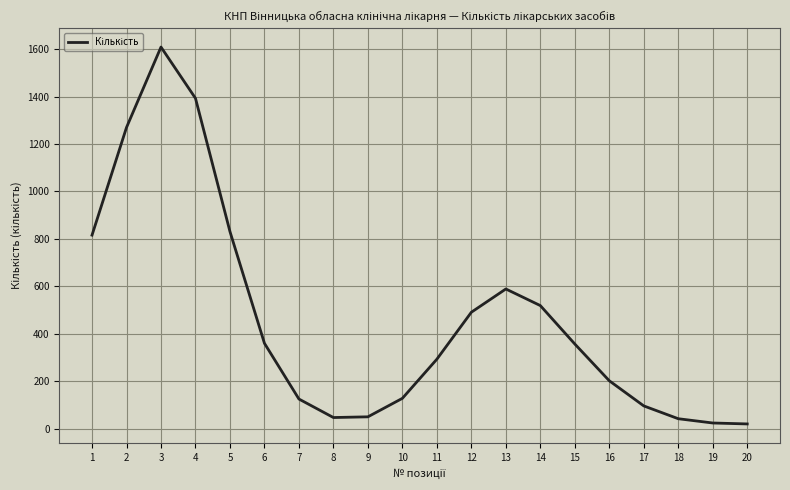

How many interior local peaks (higher than both neighbors) does the data have?

2